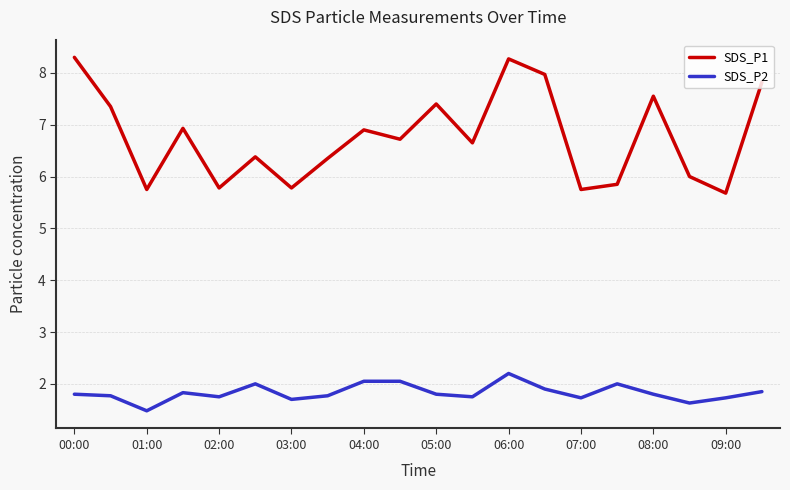

True or false: SDS_P2 and SDS_P1 intersect in this chart.

False